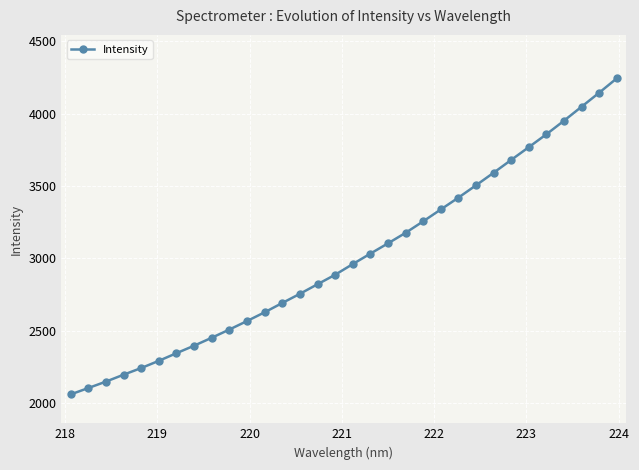

What is the greatest value displayed?

4244.9